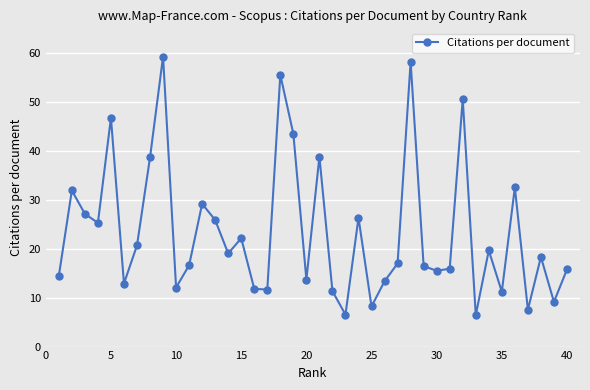

How many interior local valleys (lower than both neighbors) does the data have?

13